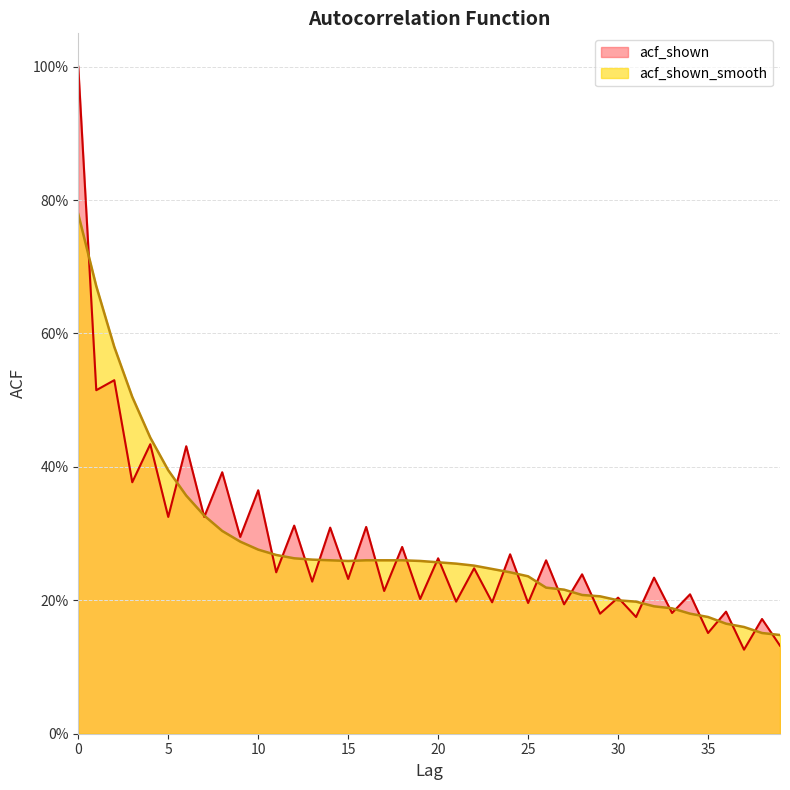

True or false: acf_shown_smooth and acf_shown cross at least once.

True